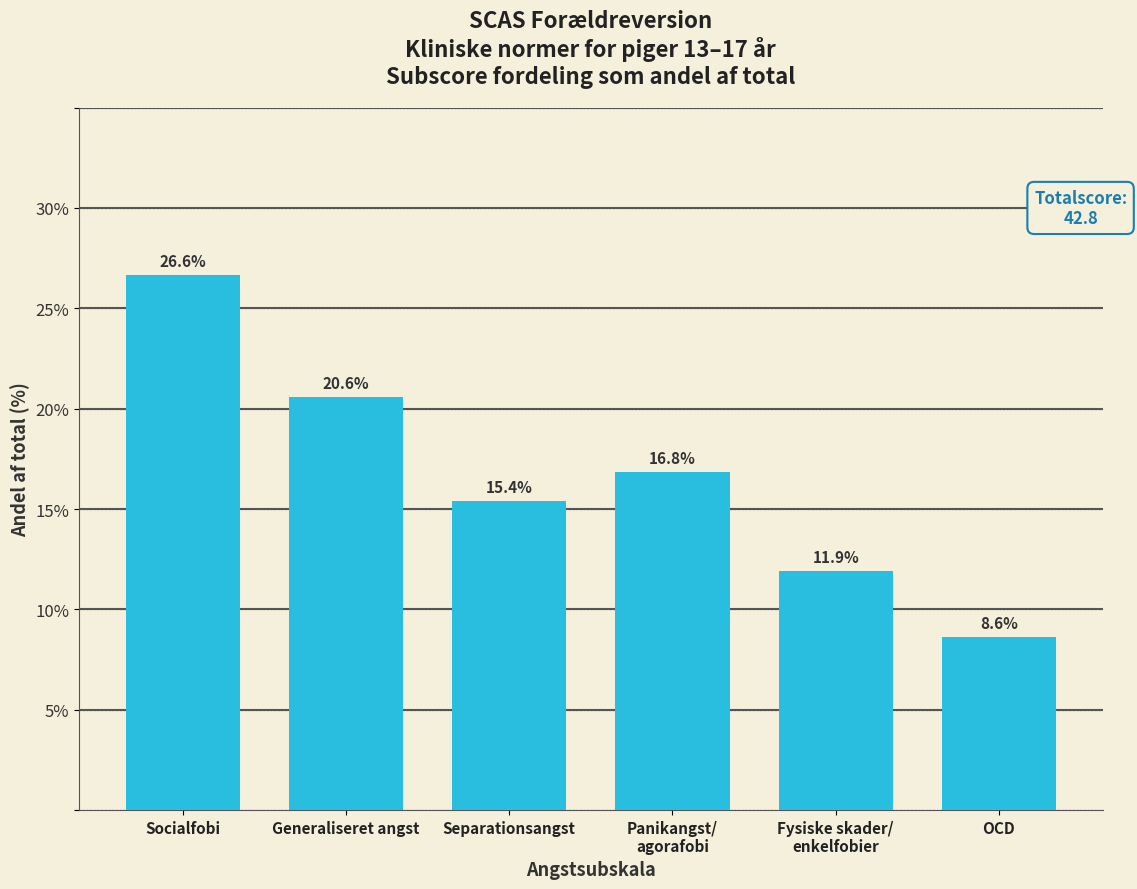

Reading left to right, extract all data points from this chart.

26.6	20.6	15.4	16.8	11.9	8.6